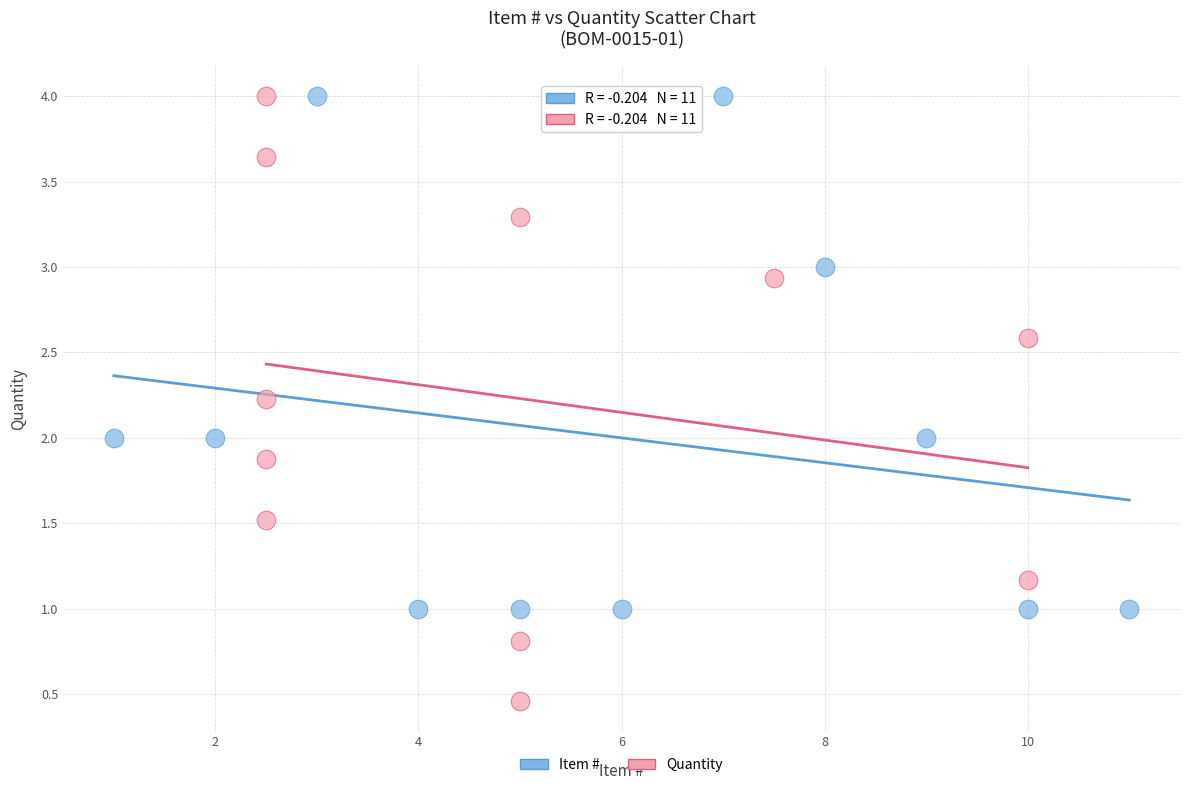

Which series has the largest Y range (max minus min)?

Quantity